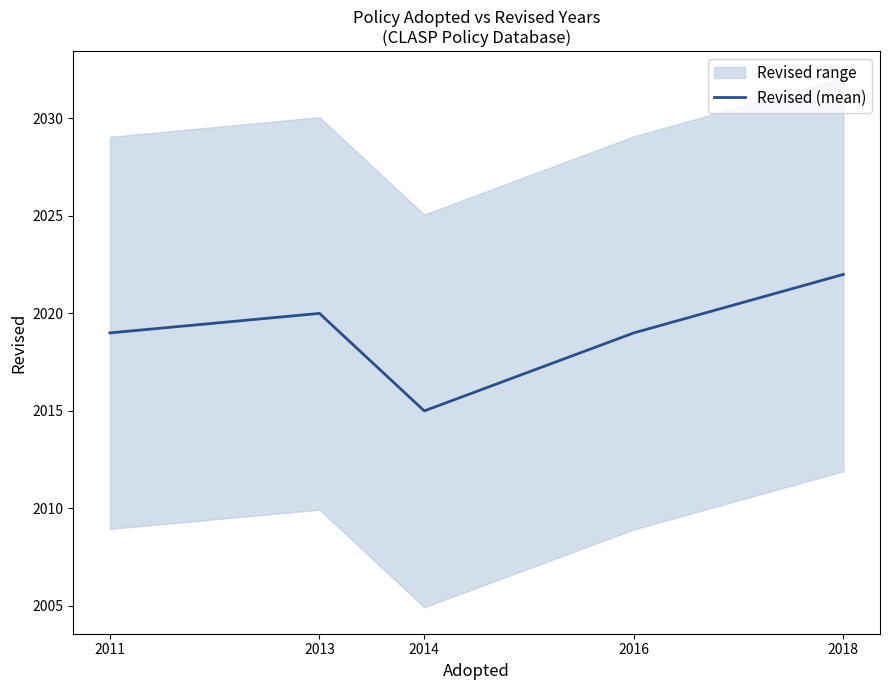

What is the greatest value displayed?

2022